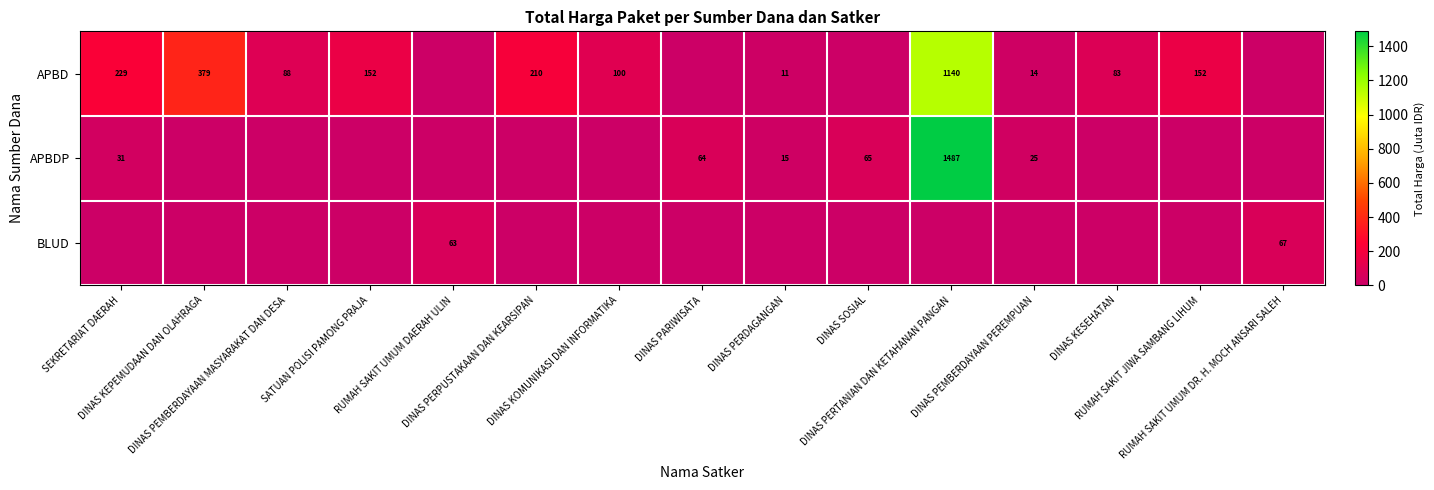

List the labels in order of BLUD value, smallest first.

SEKRETARIAT DAERAH, DINAS KEPEMUDAAN DAN OLAHRAGA, DINAS PEMBERDAYAAN MASYARAKAT DAN DESA, SATUAN POLISI PAMONG PRAJA, DINAS PERPUSTAKAAN DAN KEARSIPAN, DINAS KOMUNIKASI DAN INFORMATIKA, DINAS PARIWISATA, DINAS PERDAGANGAN, DINAS SOSIAL, DINAS PERTANIAN DAN KETAHANAN PANGAN, DINAS PEMBERDAYAAN PEREMPUAN, DINAS KESEHATAN, RUMAH SAKIT JIWA SAMBANG LIHUM, RUMAH SAKIT UMUM DAERAH ULIN, RUMAH SAKIT UMUM DR. H. MOCH ANSARI SALEH